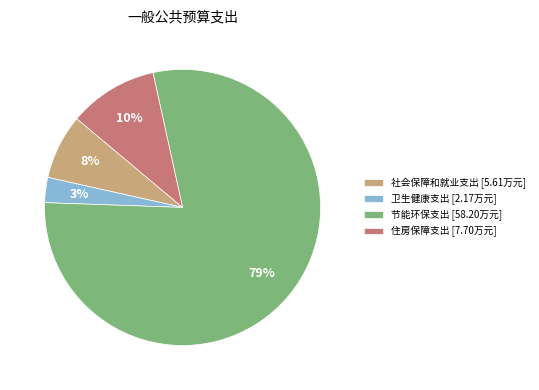

Rank the categories by value from lowest to highest.

卫生健康支出, 社会保障和就业支出, 住房保障支出, 节能环保支出